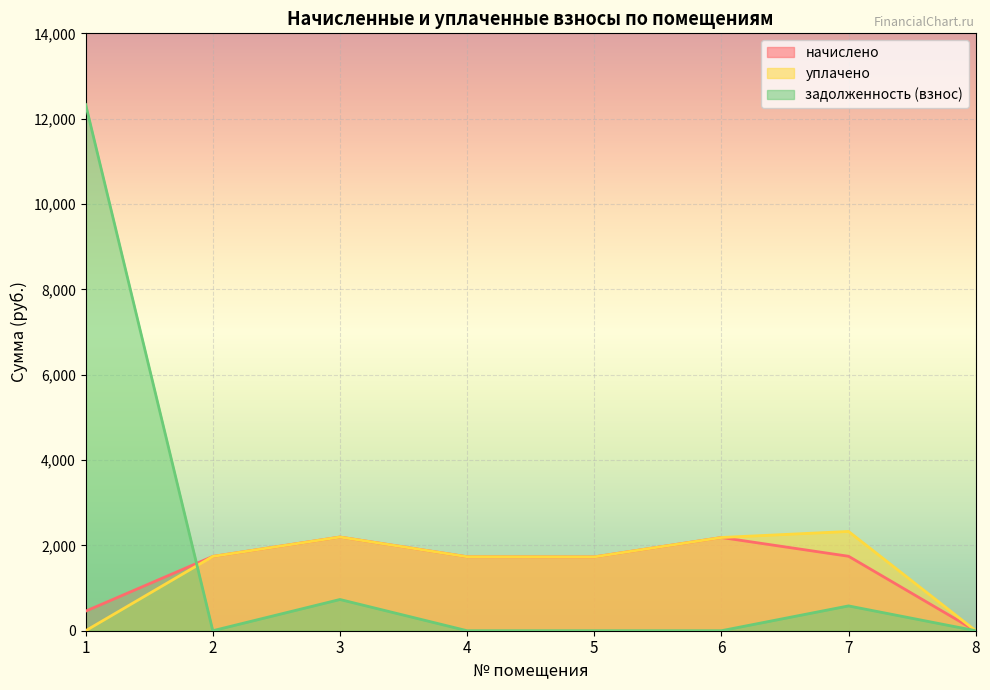

What is the value of the начислено point at the 2nd from the left?

1741.3